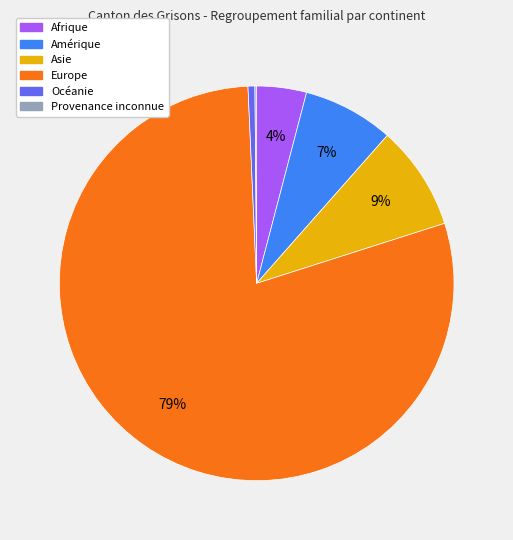

To the nearest percent, what is the average slice percentage?

17%